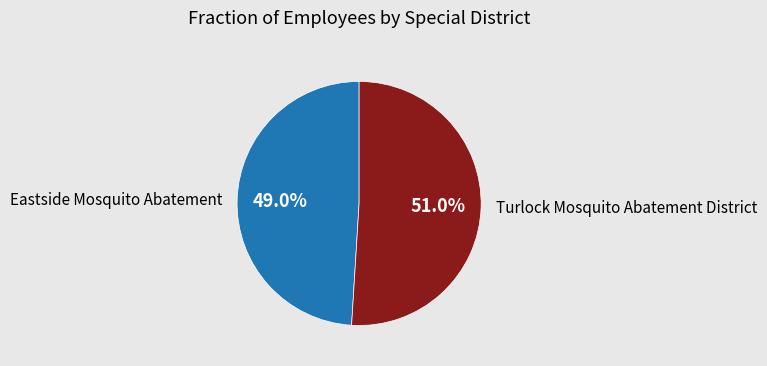

To the nearest percent, what is the average slice percentage?

50%